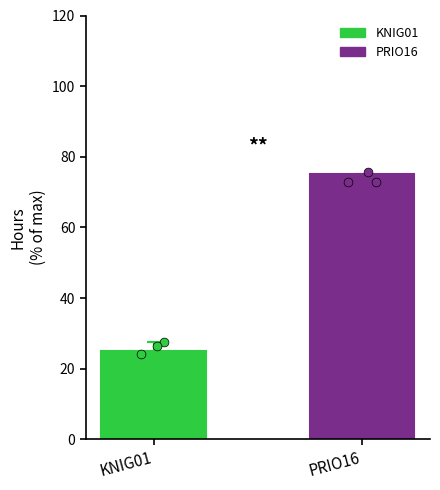

Which has a higher value, KNIG01 or PRIO16?

PRIO16